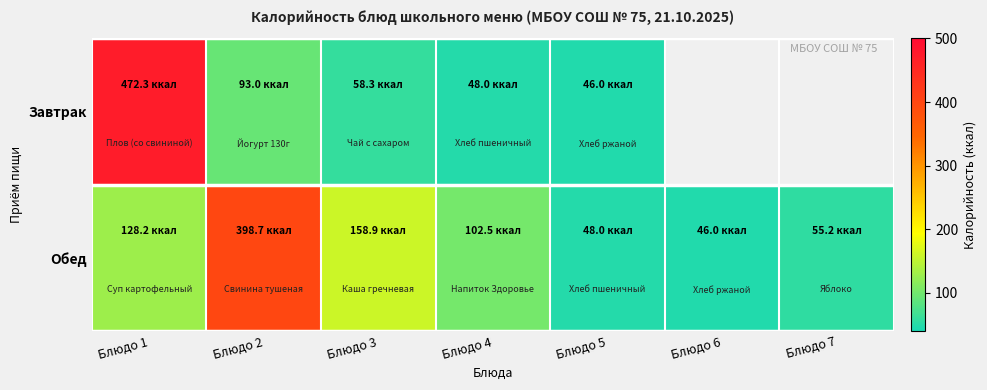

True or false: Обед has a value of 102.5 at Блюдо 4.

True